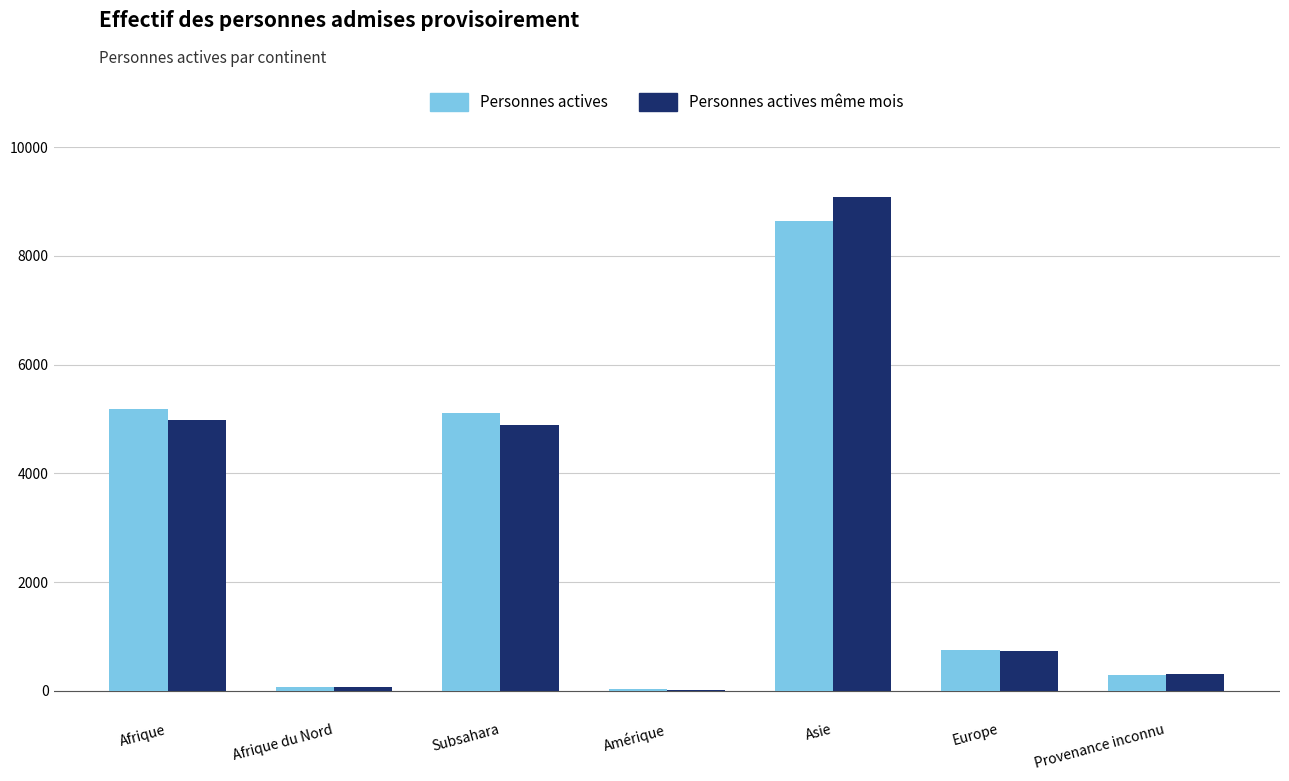

At which label is Personnes actives closest to 4340?

Subsahara